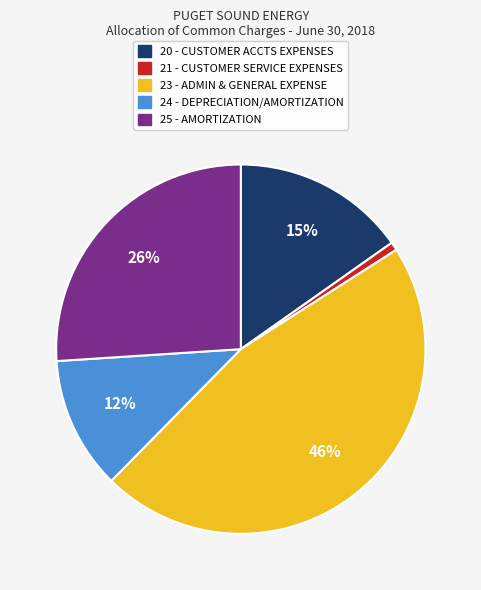

To the nearest percent, what is the average slice percentage?

20%